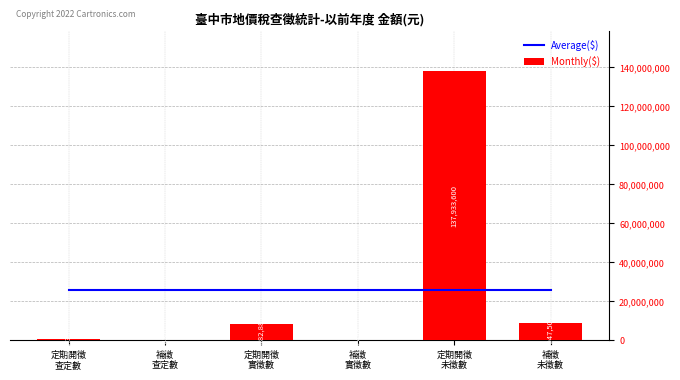

What is the approximate value of Monthly($) at 定期開徵
查定數?

690339